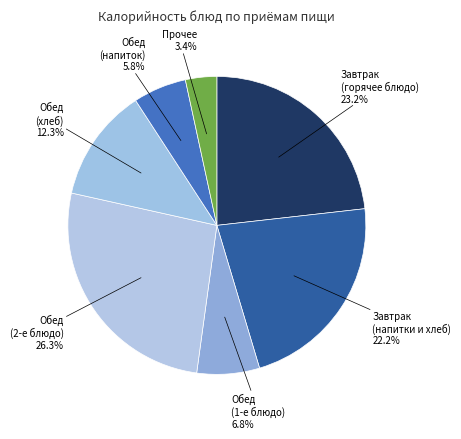

How many slices are in this pie chart?

7